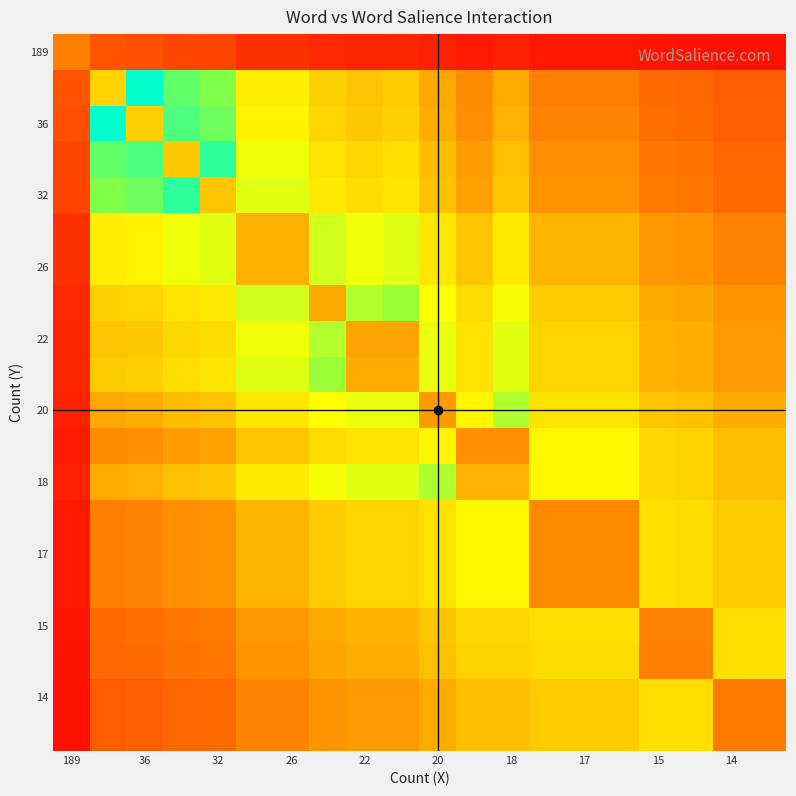

How many data points does each series have?

20